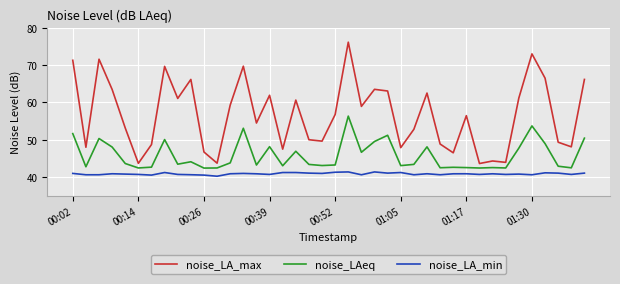

Which series has the widest spread of values?

noise_LA_max